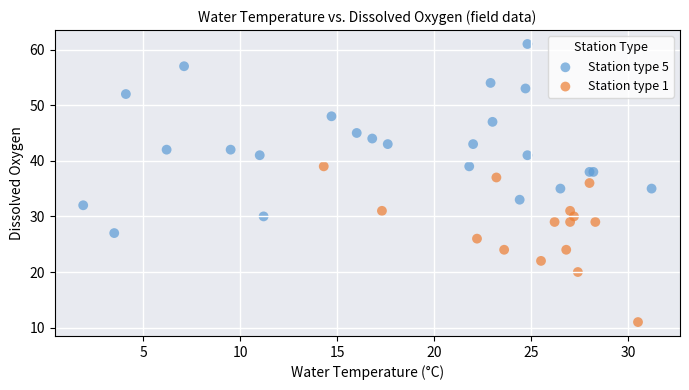

What are all the series names shown in the legend?

Station type 5, Station type 1